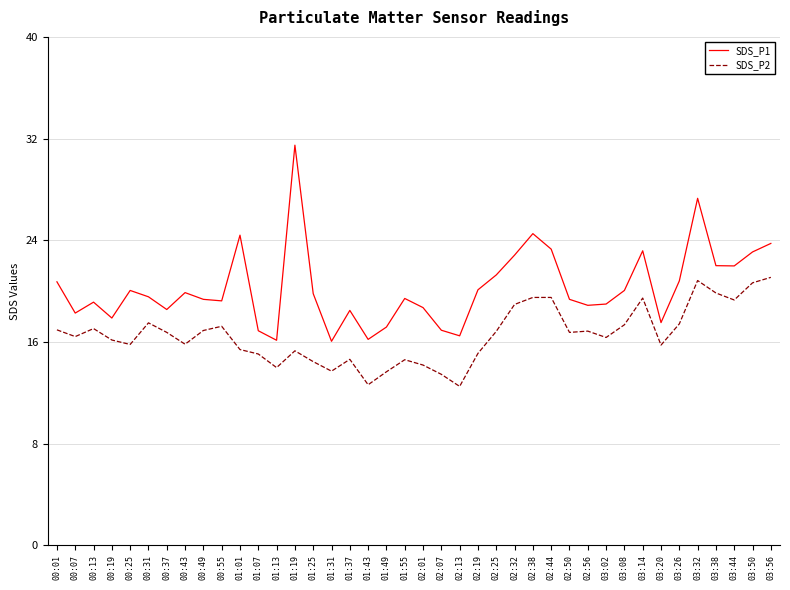

The SDS_P2 series shows 27.6 at 03:44. True or false?

False